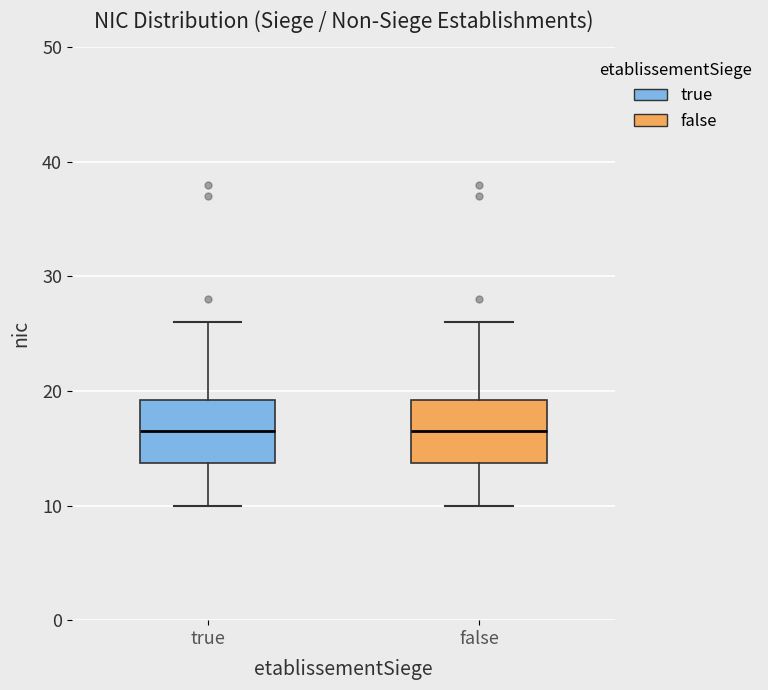

Reading left to right, read every box against the y-axis: the position of its median line, the range the box covers, and the ends of its whiskers. The values are not printed on the chart, so give them approximately, as read against the axis.

true: median 17, box 14 to 19, whiskers 10 to 26
false: median 17, box 14 to 19, whiskers 10 to 26